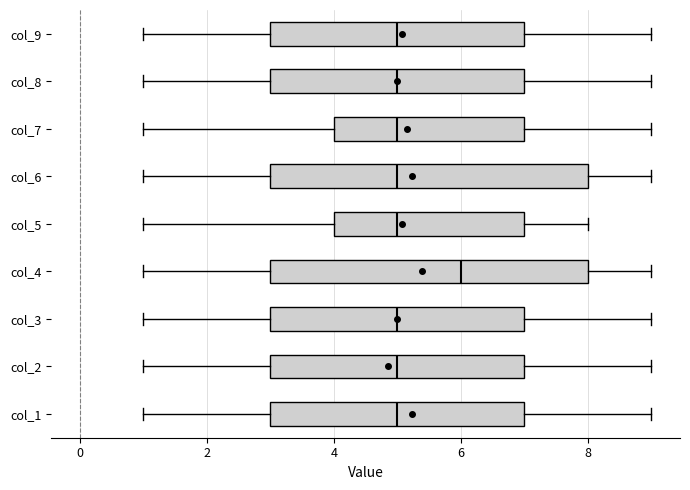

Reading bottom to top, read every box against the x-axis: the position of its median line, the range the box covers, and the ends of its whiskers. The values are not printed on the chart, so give them approximately, as read against the axis.

col_1: median 5, box 3 to 7, whiskers 1 to 9
col_2: median 5, box 3 to 7, whiskers 1 to 9
col_3: median 5, box 3 to 7, whiskers 1 to 9
col_4: median 6, box 3 to 8, whiskers 1 to 9
col_5: median 5, box 4 to 7, whiskers 1 to 8
col_6: median 5, box 3 to 8, whiskers 1 to 9
col_7: median 5, box 4 to 7, whiskers 1 to 9
col_8: median 5, box 3 to 7, whiskers 1 to 9
col_9: median 5, box 3 to 7, whiskers 1 to 9